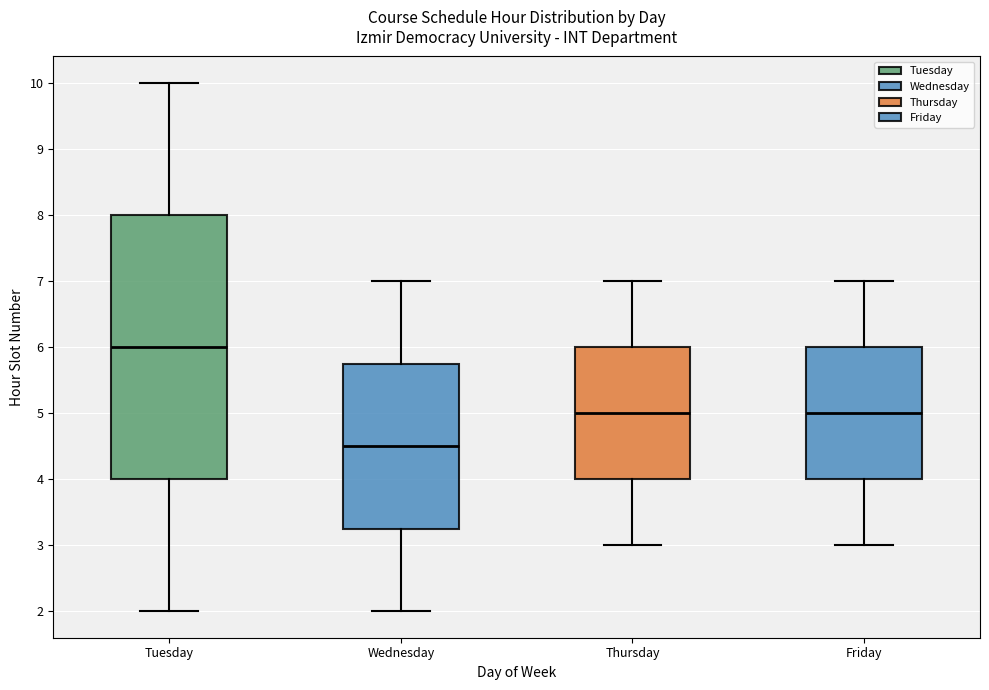

Where does the lower whisker of the box for Wednesday end on the y-axis? The values are not printed on the chart, so give them approximately, as read against the axis.

2.0